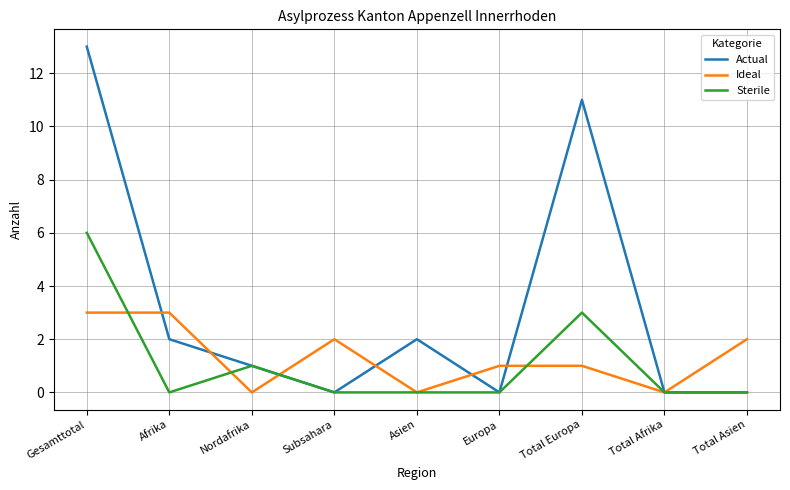

The Ideal series shows 4 at Afrika. True or false?

False